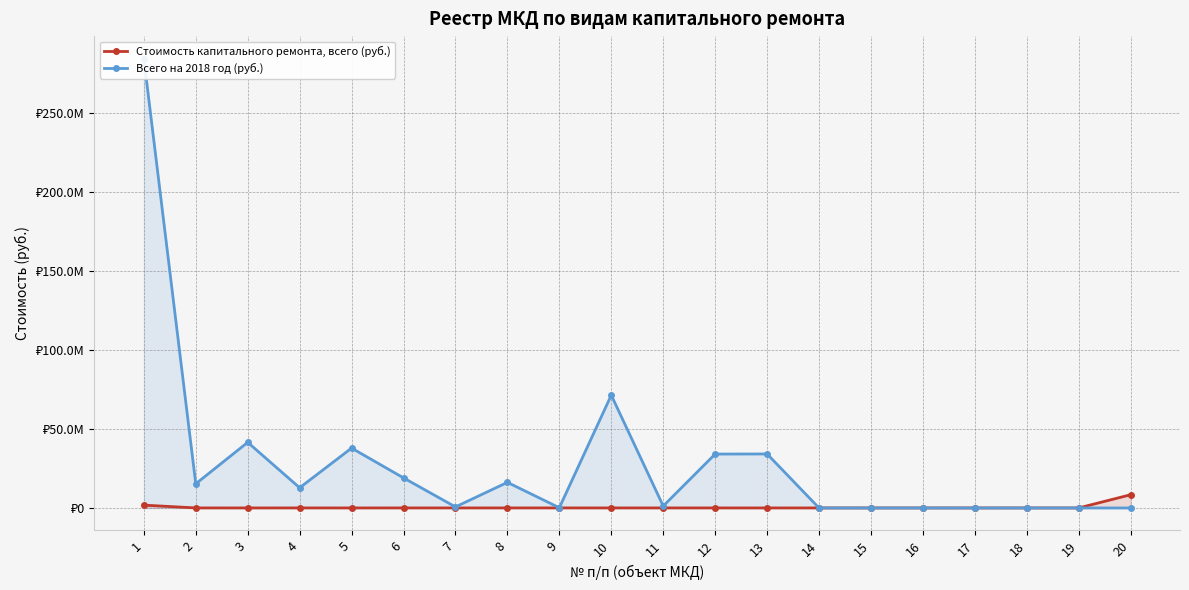

True or false: Всего на 2018 год (руб.) and Стоимость капитального ремонта, всего (руб.) intersect in this chart.

True